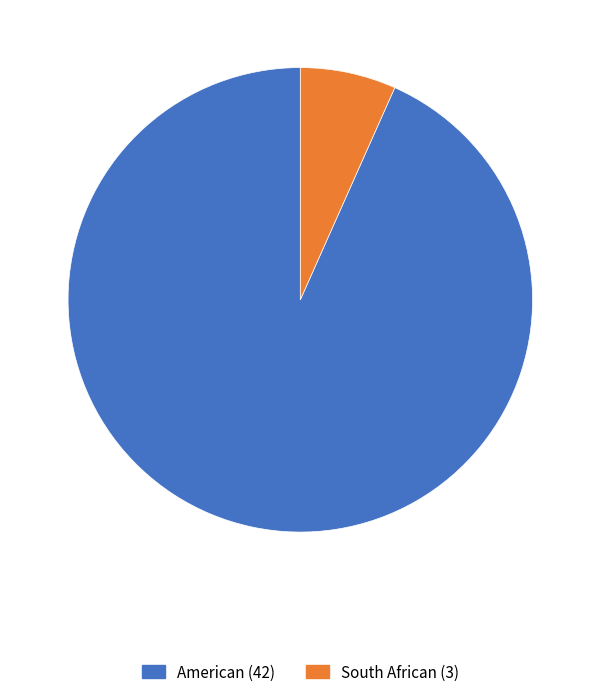

What is the majority slice?

American